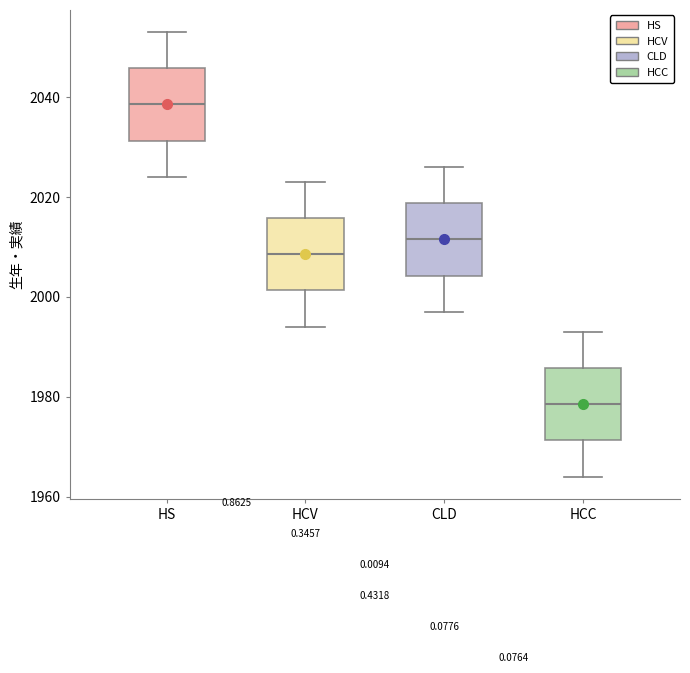

Where does the median line of the box for CLD sit on the y-axis? The values are not printed on the chart, so give them approximately, as read against the axis.

2012